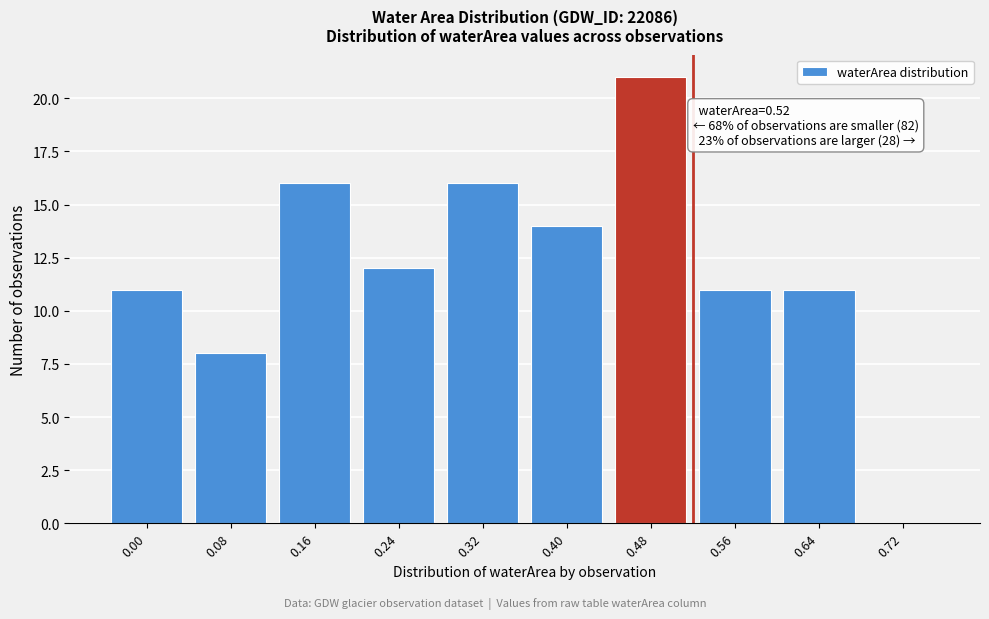

Reading left to right, transcribe all the data shown in this chart.

0.00=11	0.08=8	0.16=16	0.24=12	0.32=16	0.40=14	0.48=21	0.56=11	0.64=11	0.72=0